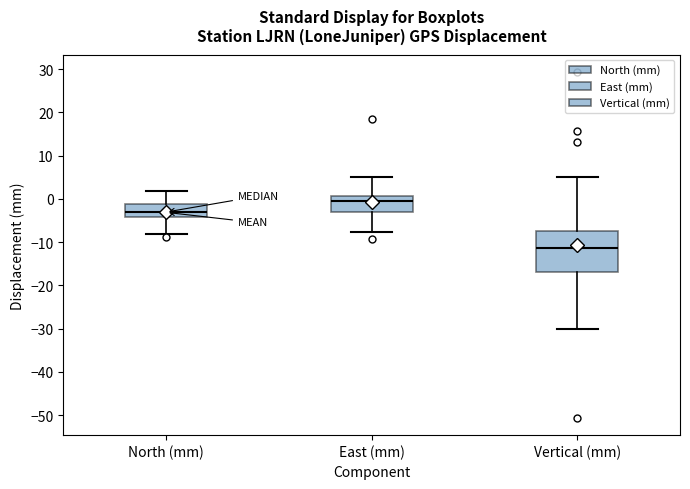

Which box's median line is the highest?

East (mm)